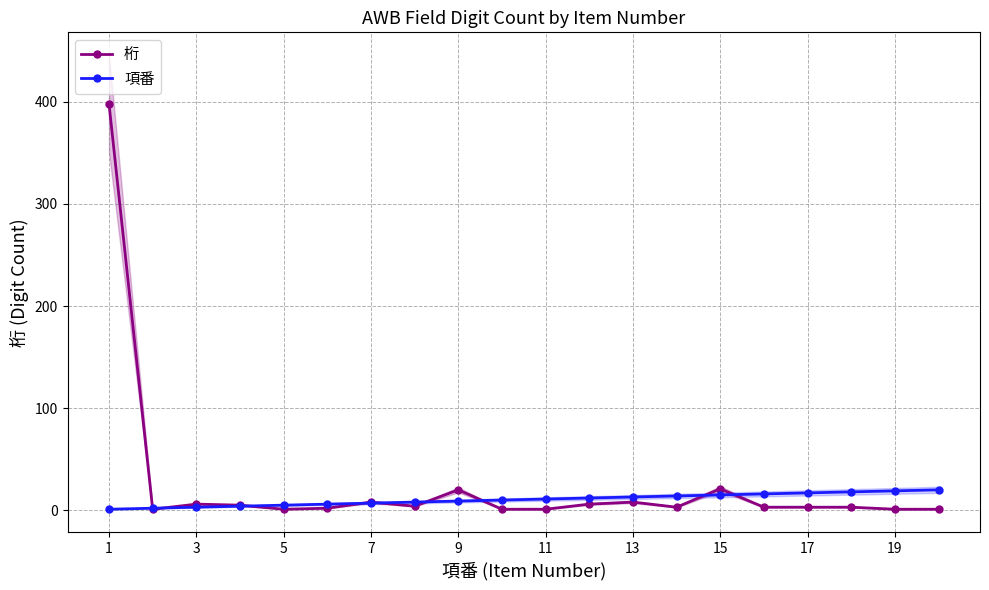

What is the maximum value for 項番?

20